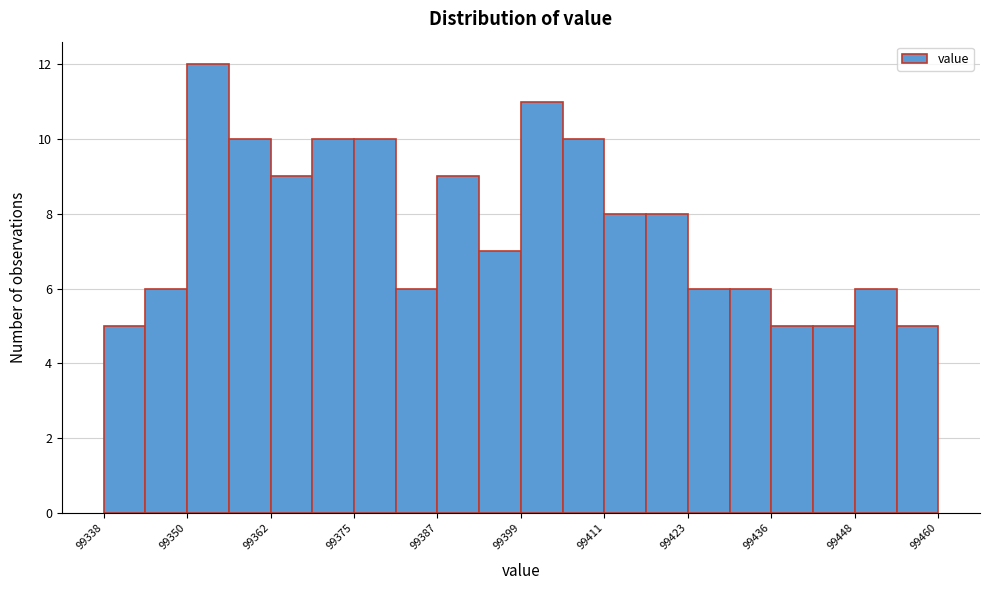

Around what value on the x-axis is the tallest bar? Give the approximate position of its centre, as read against the axis.

99354